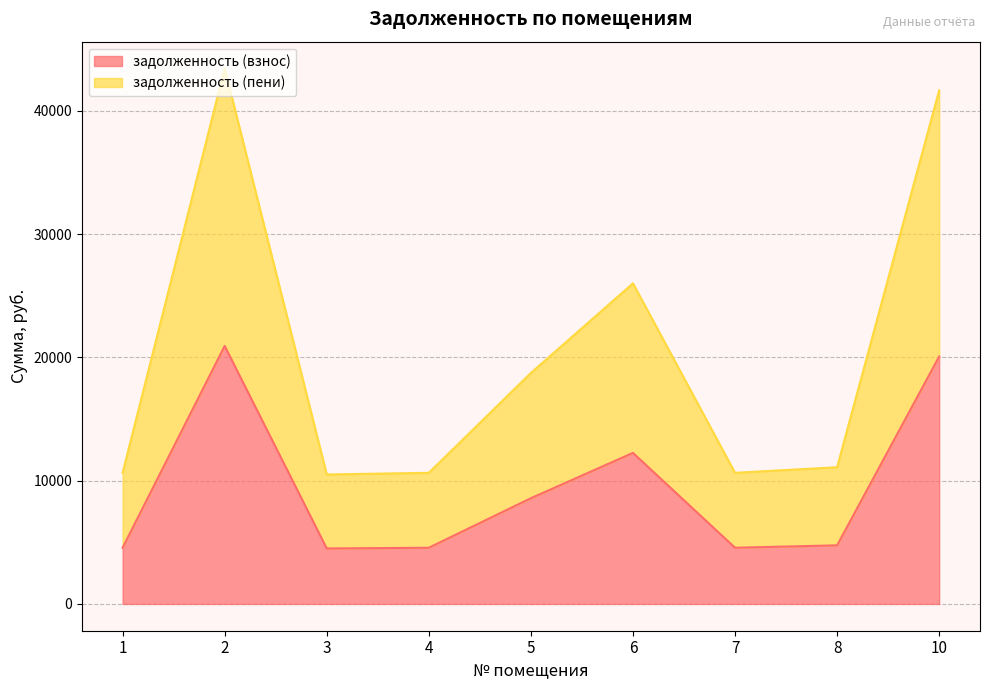

How many lines are shown in the chart?

2